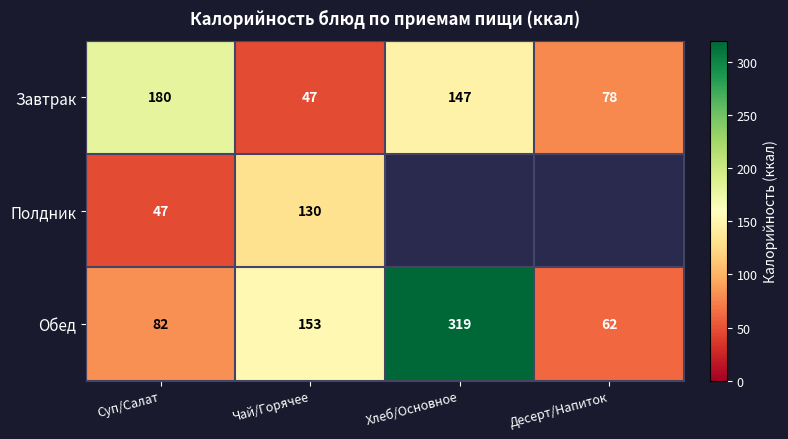

What is the difference between the highest and lowest values at Суп/Салат?

133